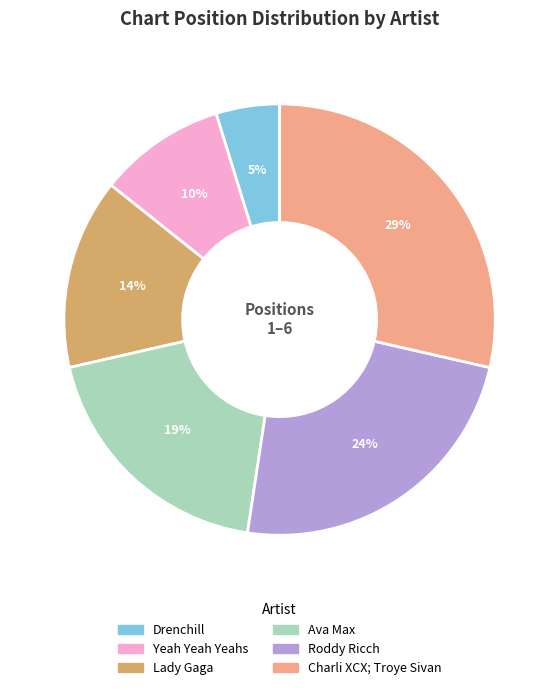

To the nearest percent, what is the difference between the Drenchill and Yeah Yeah Yeahs slice percentages?

5%